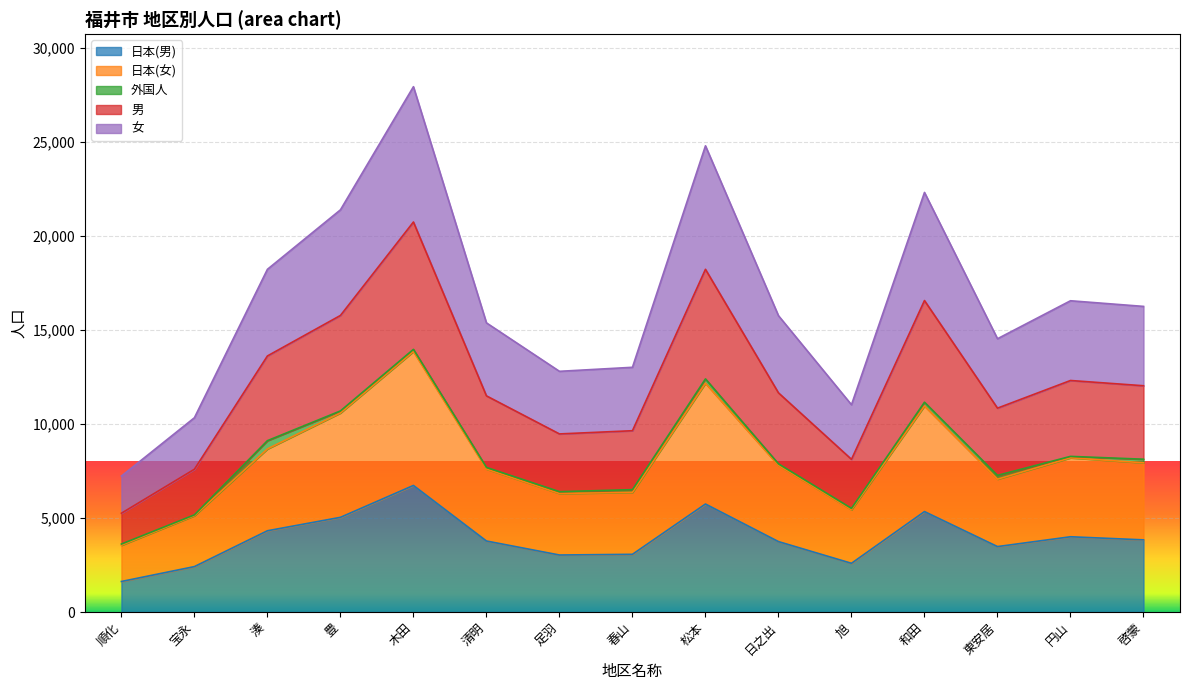

Between 湊 and 旭, which series saw the biggest shift?

男